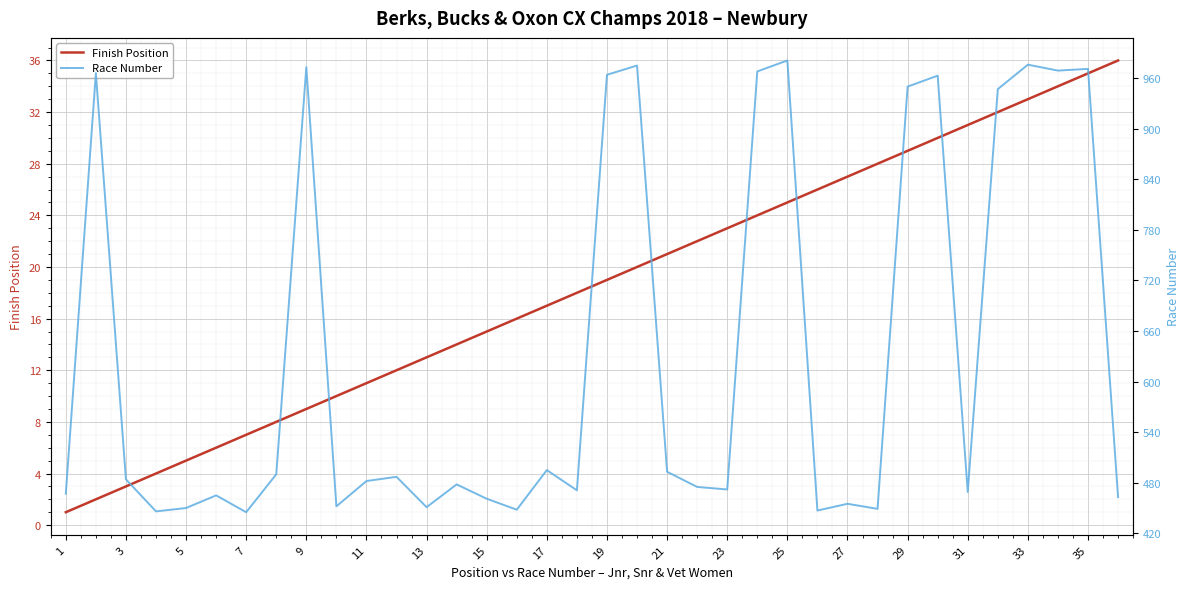

Is it true that Finish Position equals 2 at 13?

False